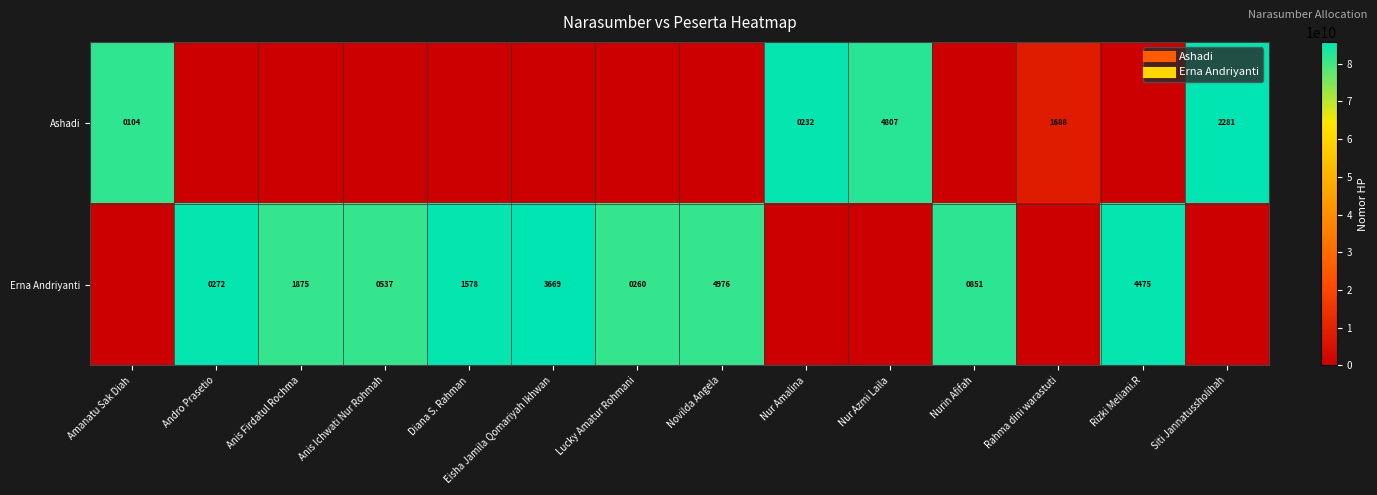

Between Eisha Jamila Qomariyah Ikhwan and Rizki Meliani.R, which series saw the biggest shift?

Erna Andriyanti